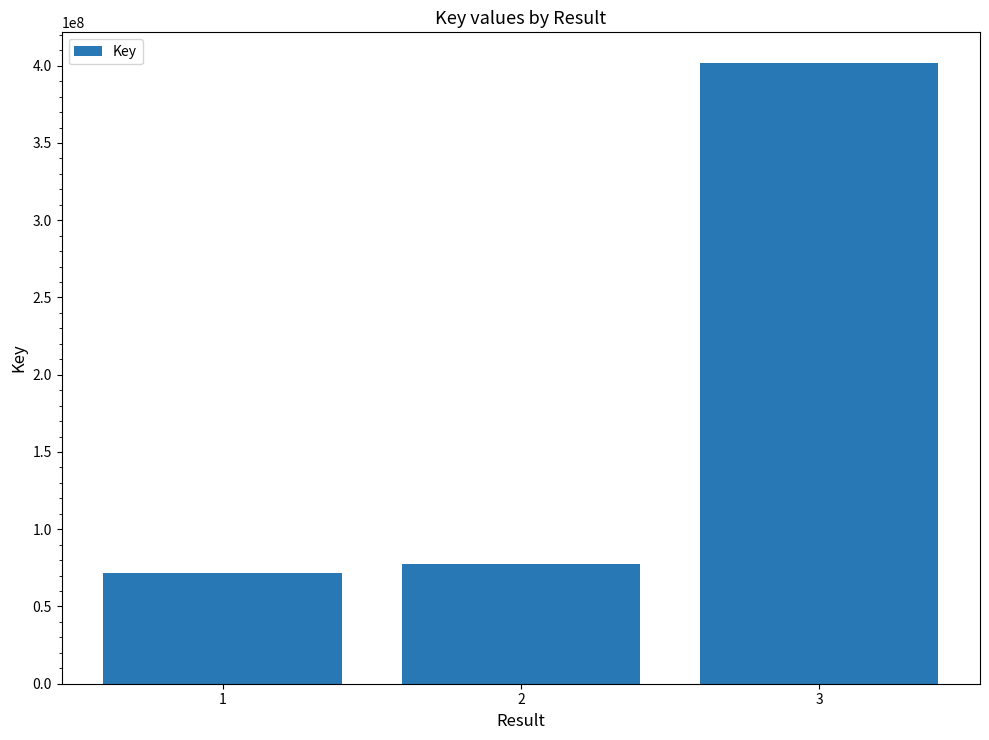

What is the ratio of the value at 2 to the value at 3?

0.2